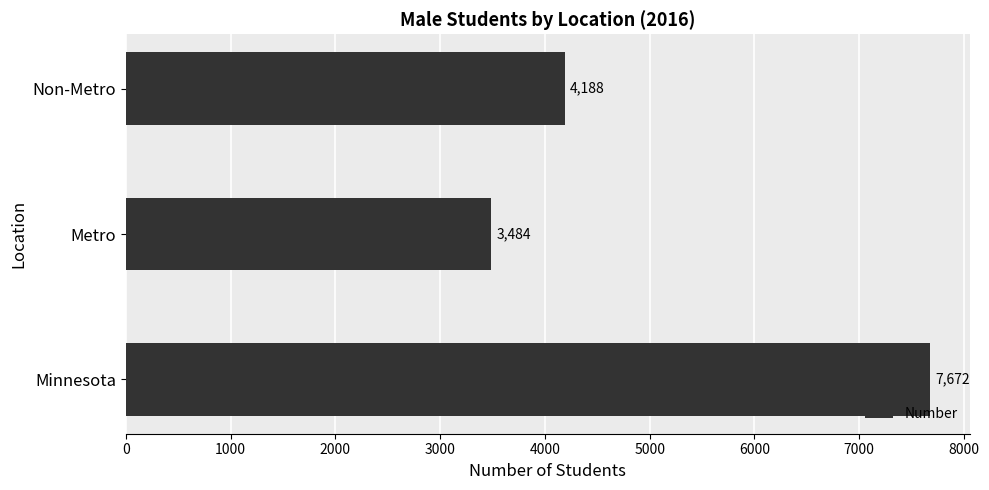

What is the maximum value shown in the chart?

7672.0